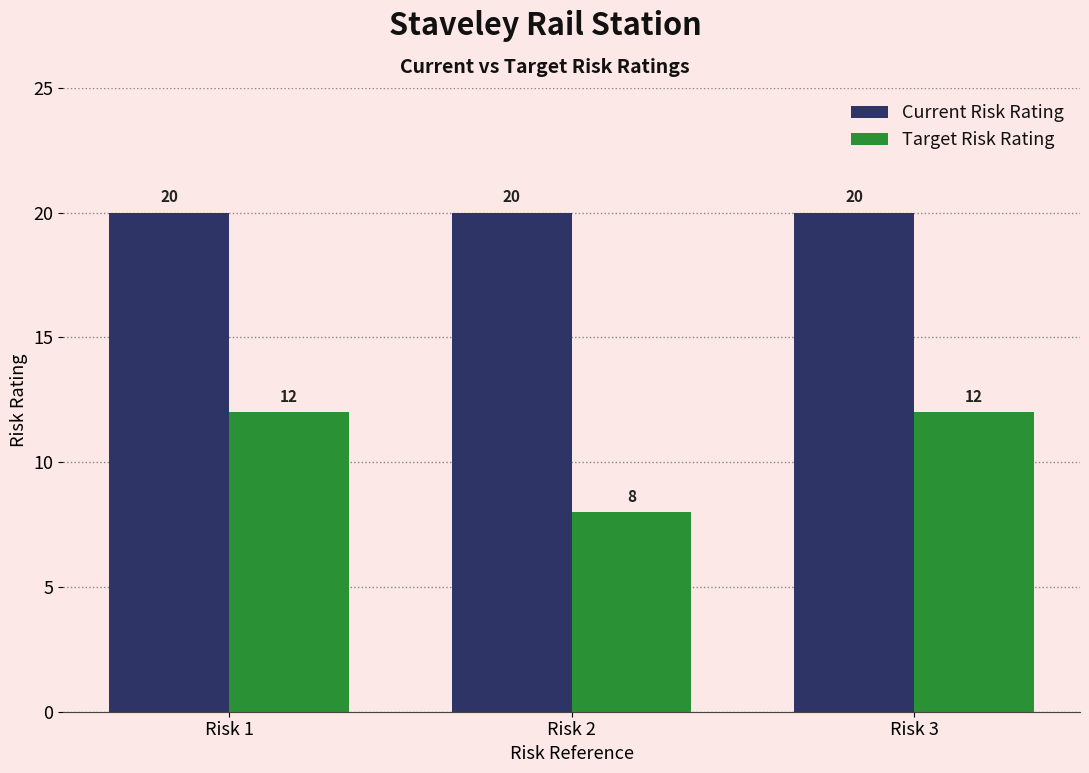

The value of Target Risk Rating at Risk 2 is 11. True or false?

False